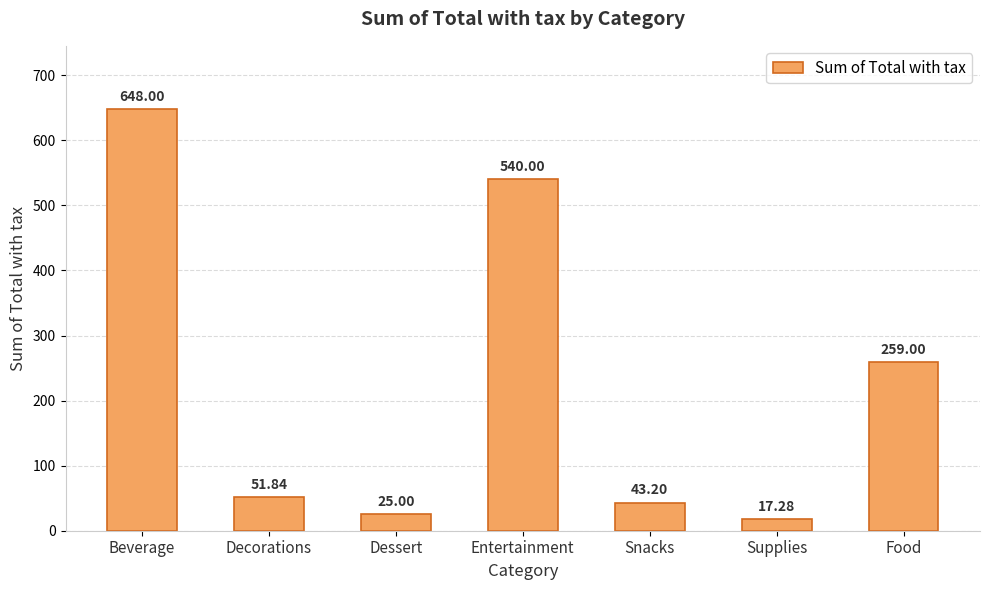

What is the minimum value shown in the chart?

17.3